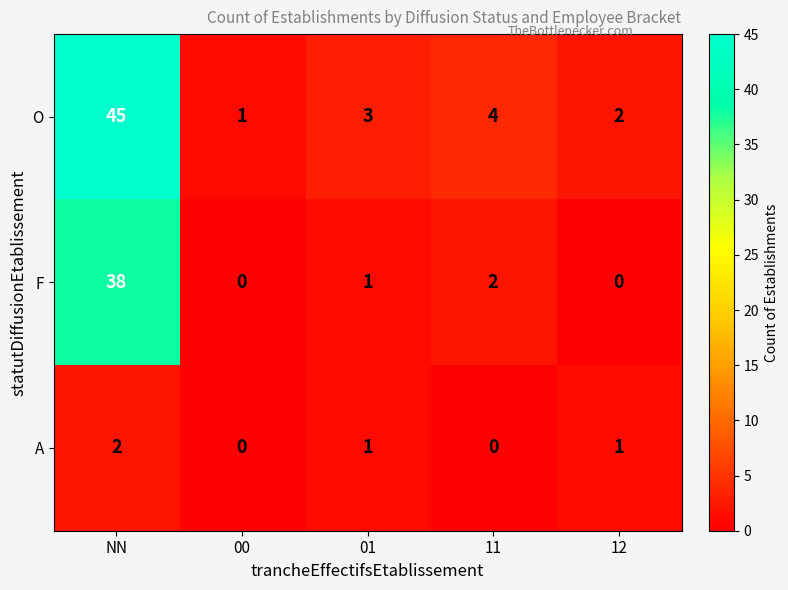

List the series in order of their overall mean, lowest first.

A, F, O